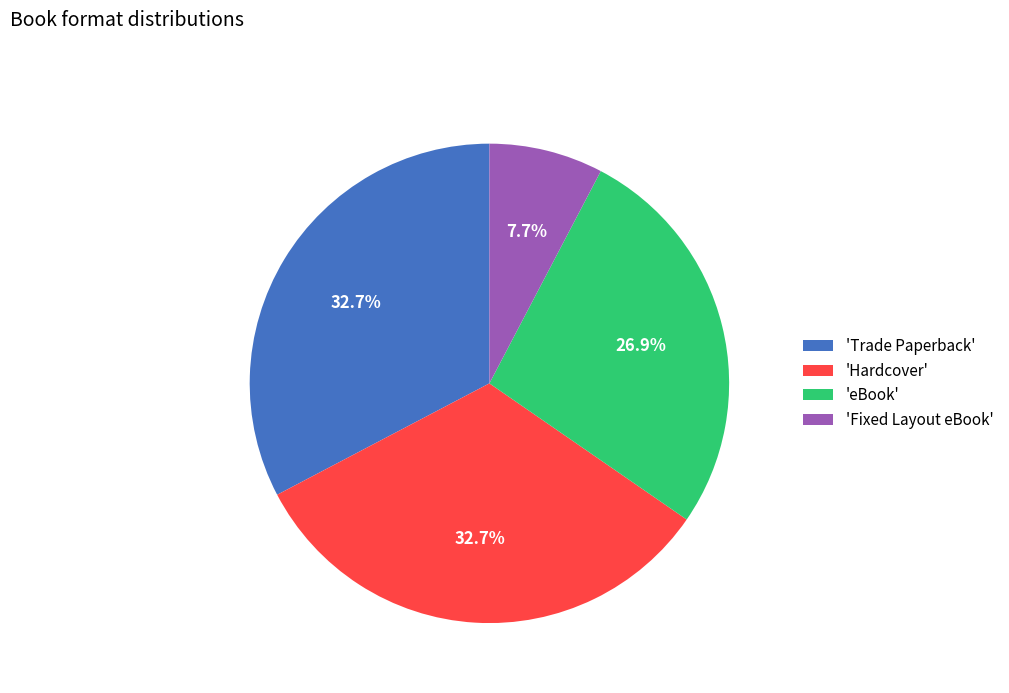

What portion of the pie excludes 'Fixed Layout eBook'?

92.3%